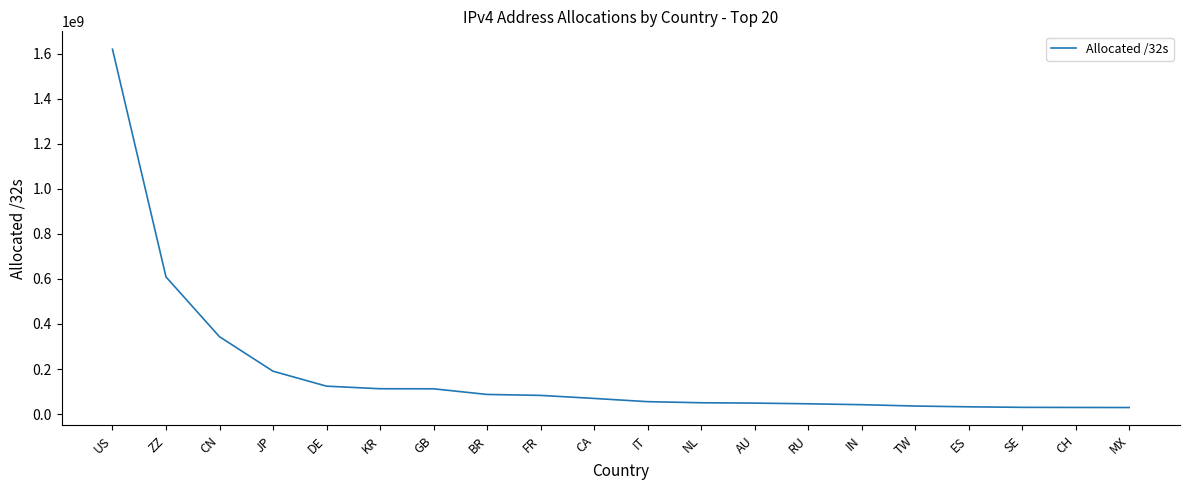

Which has a higher value, SE or GB?

GB